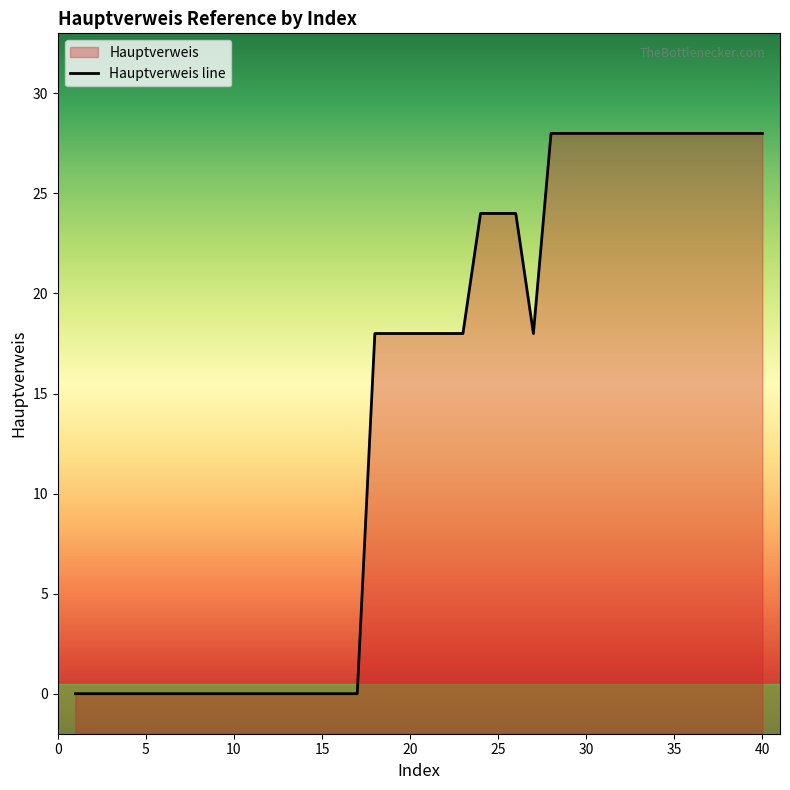

Reading left to right, transcribe all the data shown in this chart.

1=0	2=0	3=0	4=0	5=0	6=0	7=0	8=0	9=0	10=0	11=0	12=0	13=0	14=0	15=0	16=0	17=0	18=18	19=18	20=18	21=18	22=18	23=18	24=24	25=24	26=24	27=18	28=28	29=28	30=28	31=28	32=28	33=28	34=28	35=28	36=28	37=28	38=28	39=28	40=28